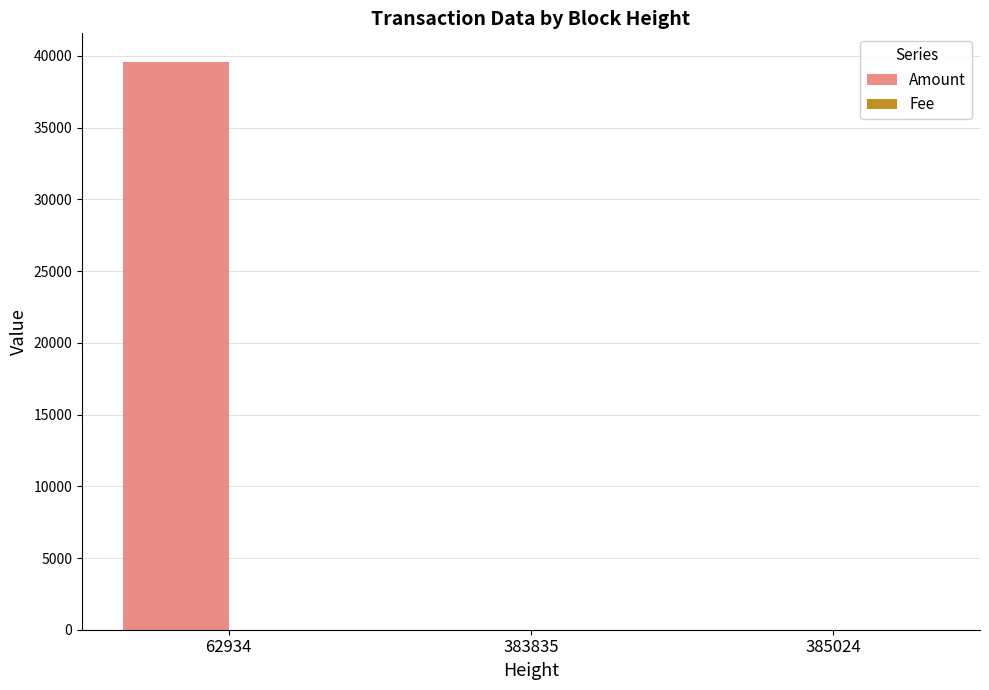

Count the Amount values in the range 0 to 39599.

3